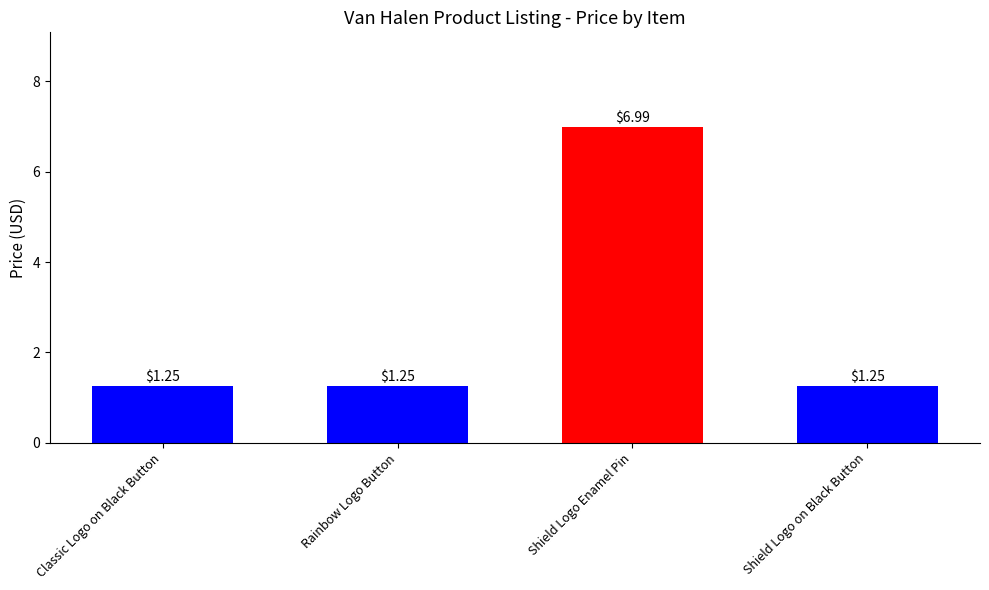

What is the label of the 4th bar from the right?

Classic Logo on Black Button